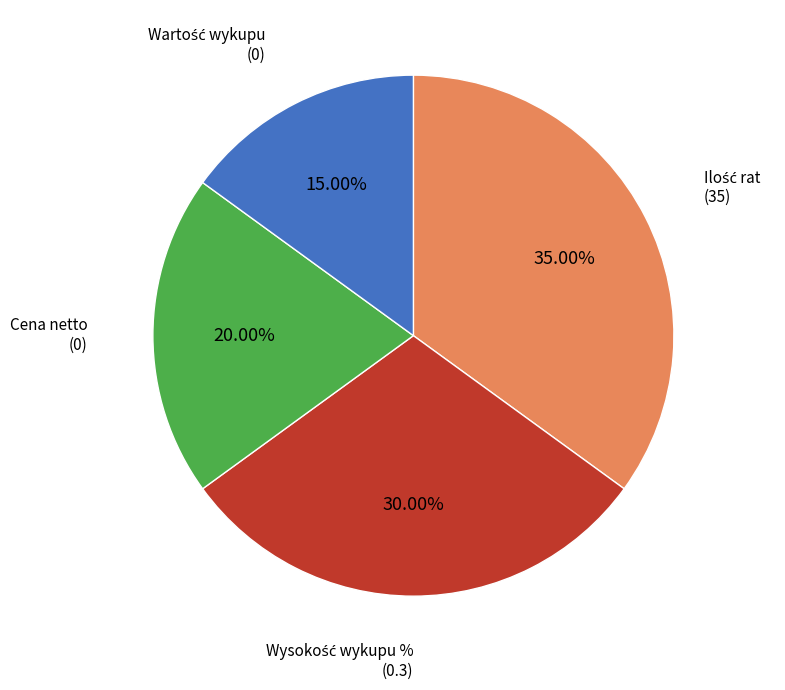

Does any single category account for the majority?

No